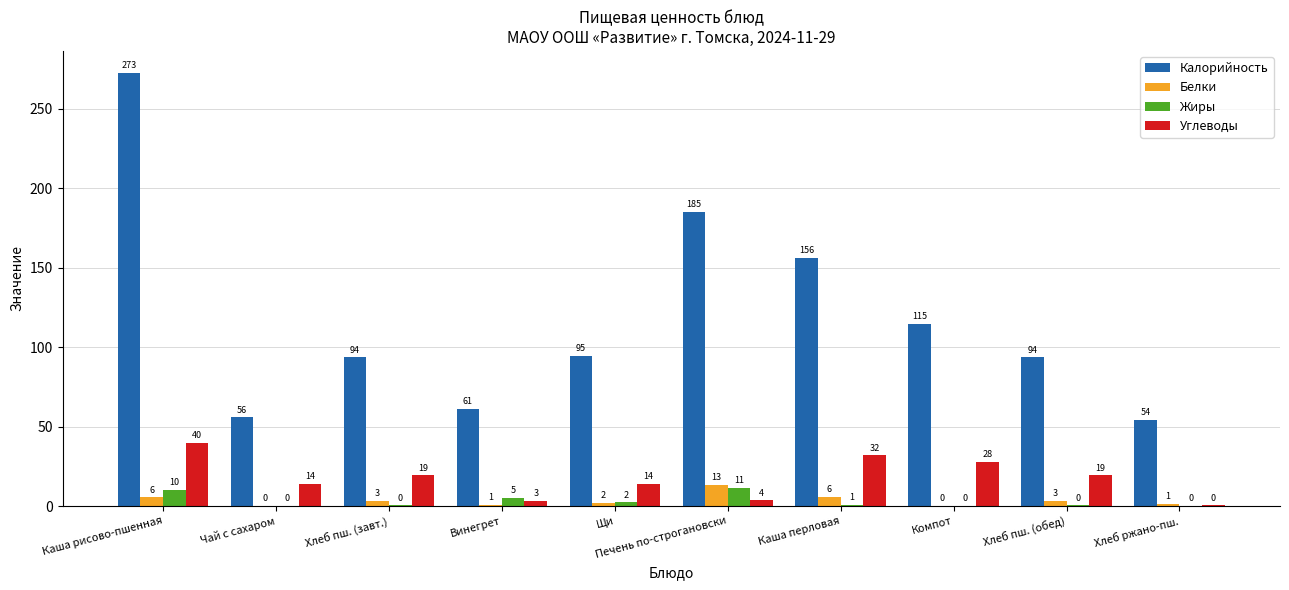

Is the value of Белки at Чай с сахаром greater than the value of Углеводы at Чай с сахаром?

No